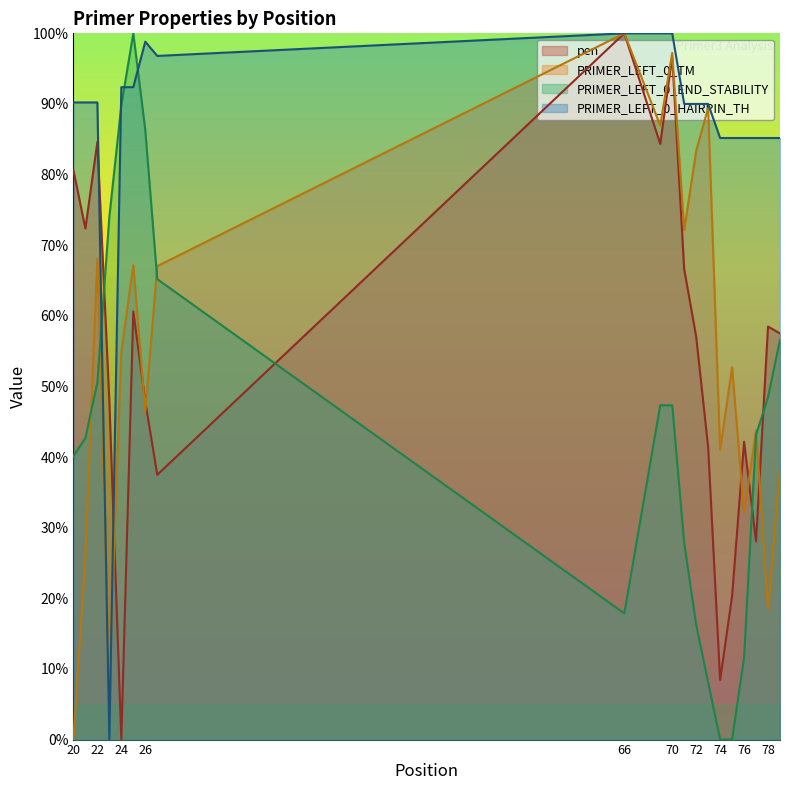

What is the difference between the highest and lowest values at 78?

66.7